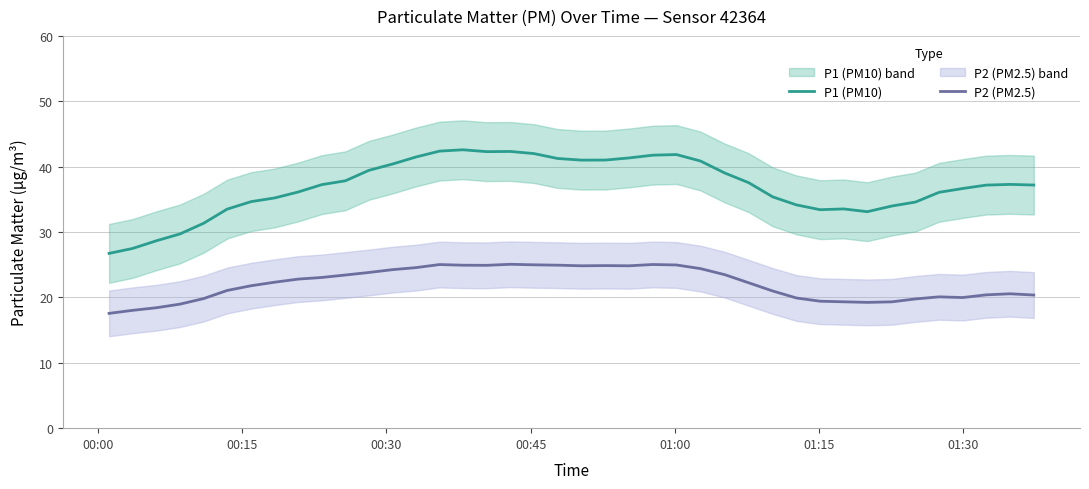

In P1 (PM10), how many points are higher than both neighbors (excluding endpoints)?

5